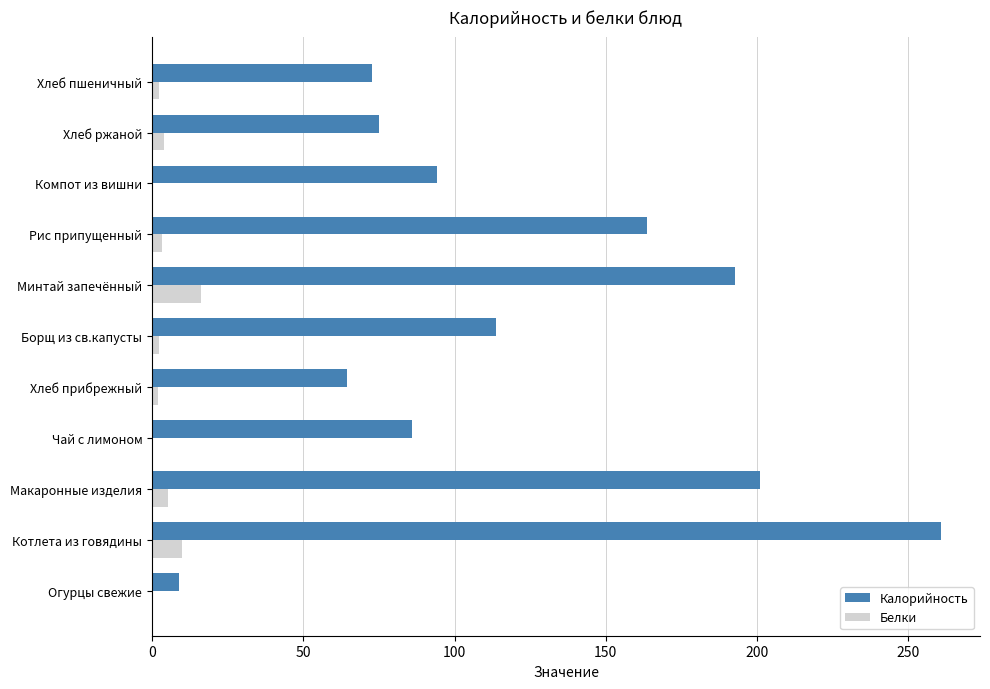

How many distinct data groups are displayed?

2